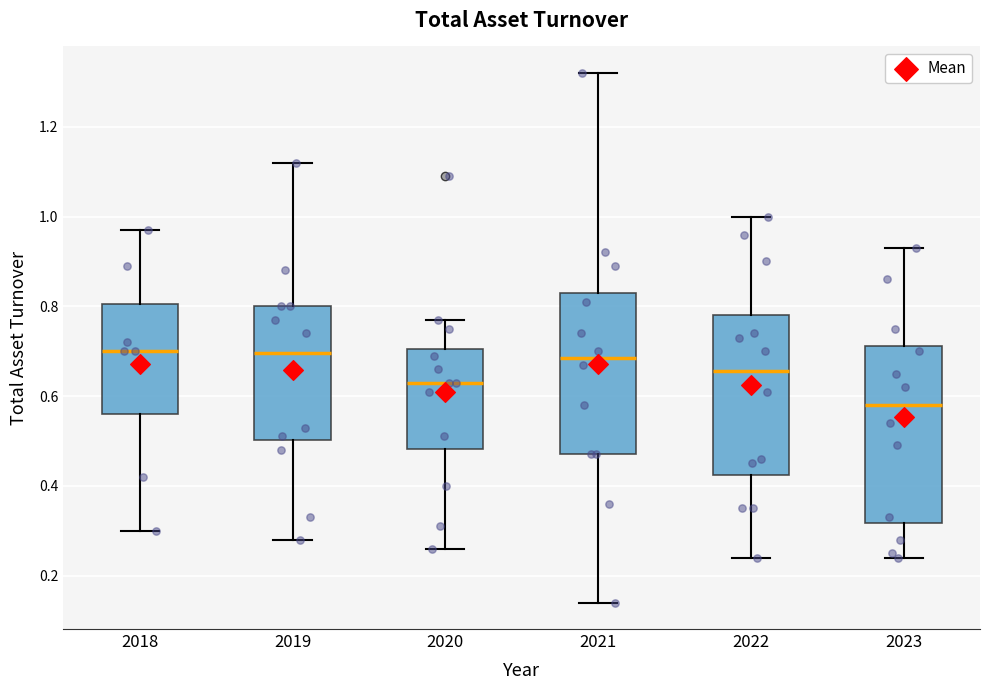

Which box has the lowest median line?

2023